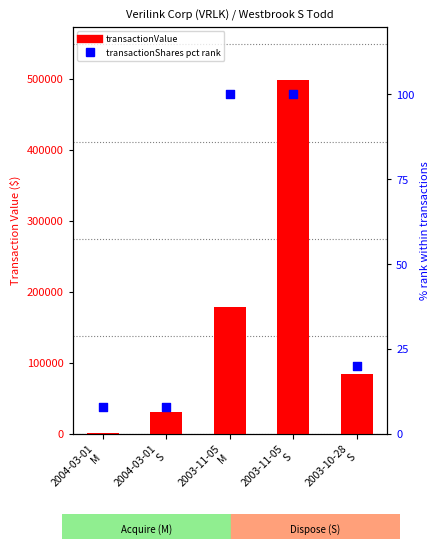

At how many categories does at least one series exceed 163560?

2